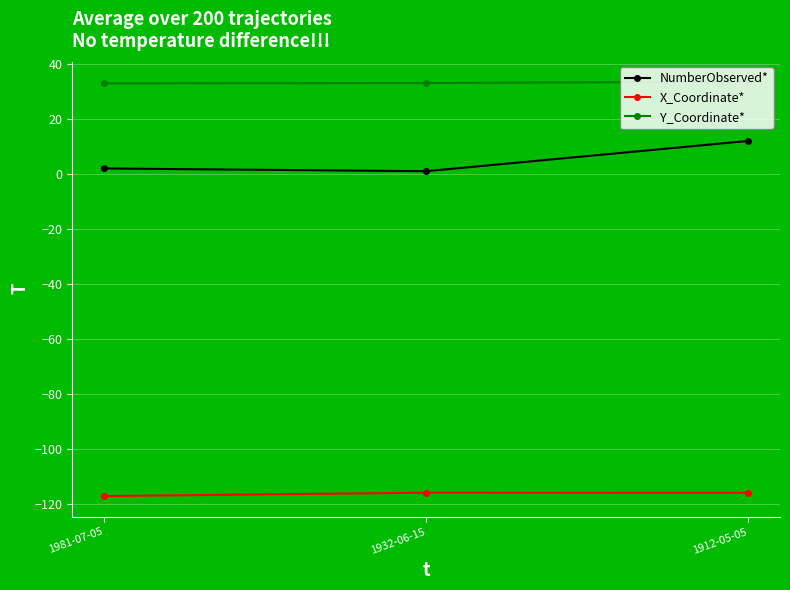

What is the maximum value for NumberObserved*?

12.0